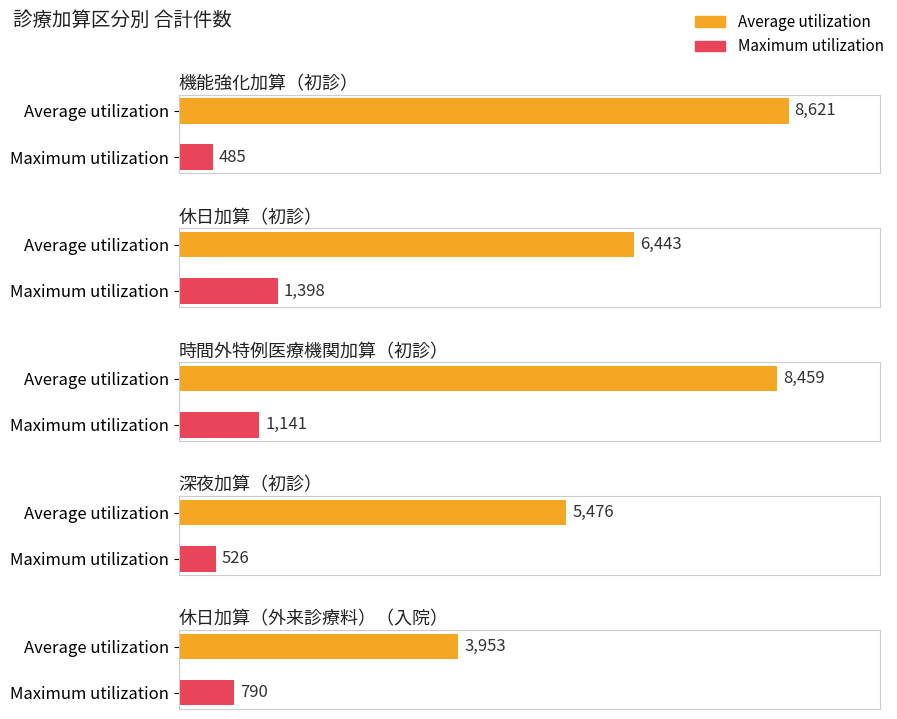

What is the difference between the Average utilization values at 休日加算（初診） and 時間外特例医療機関加算（初診）?

2016